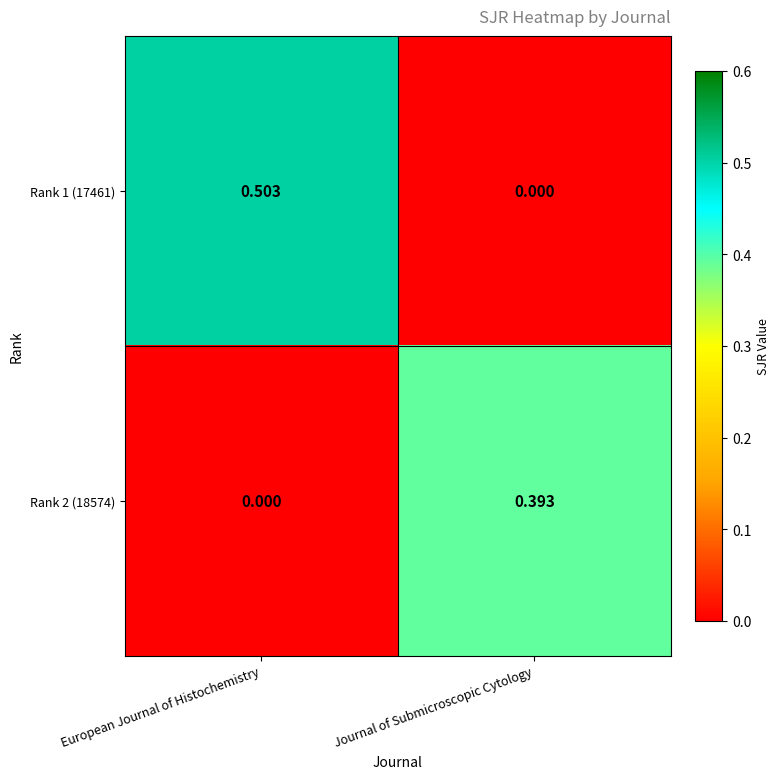

How many positive values does the Rank 2 (18574) series have?

1